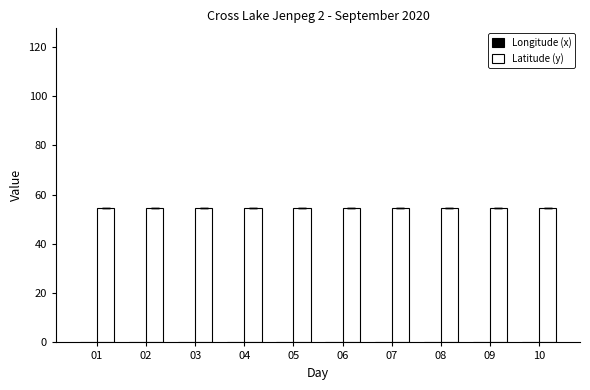

Between 07 and 09, which is larger?

07